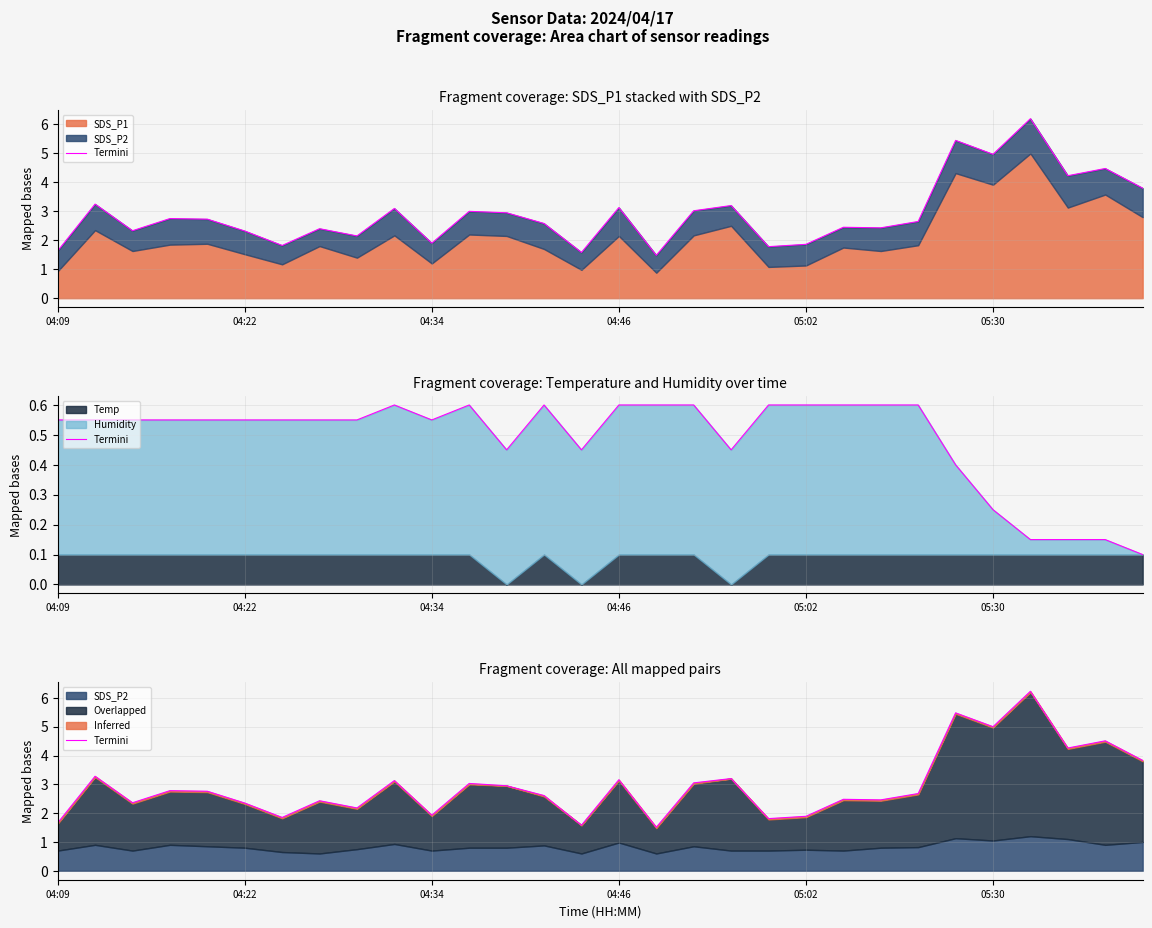

What is the greatest value displayed?

6.2